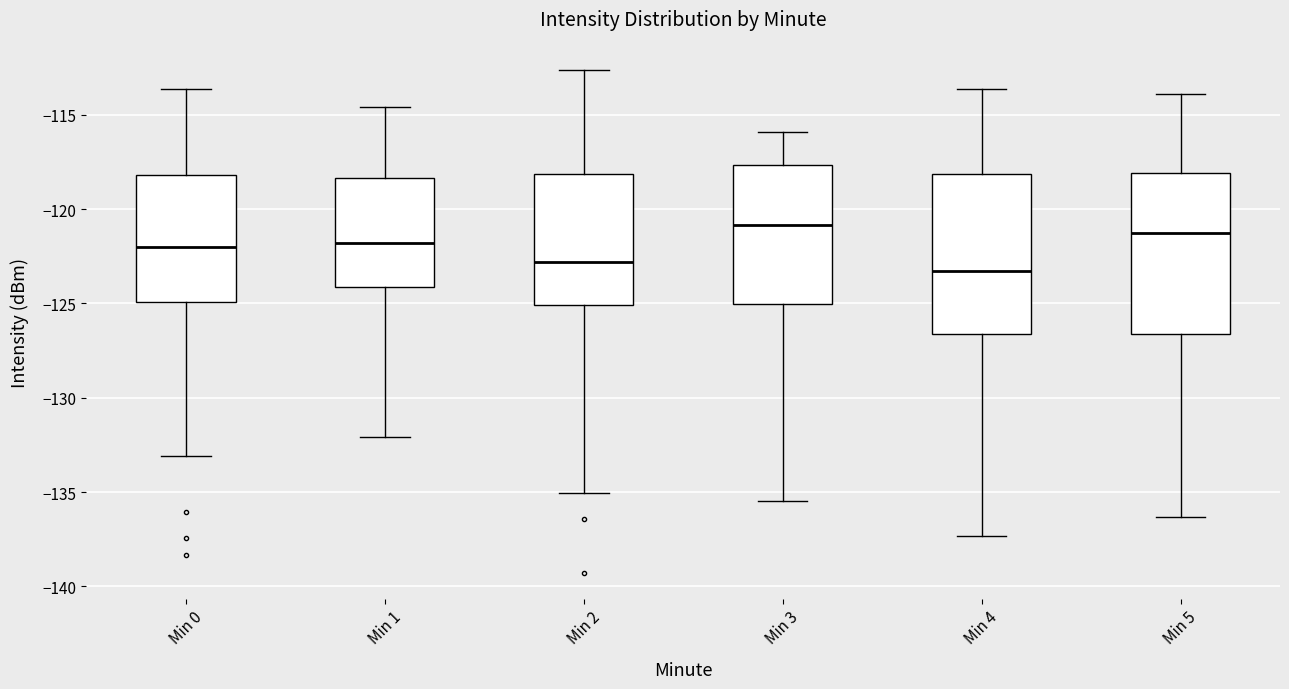

Where is the upper edge of the box for Min 4 on the y-axis? The values are not printed on the chart, so give them approximately, as read against the axis.

-118.0